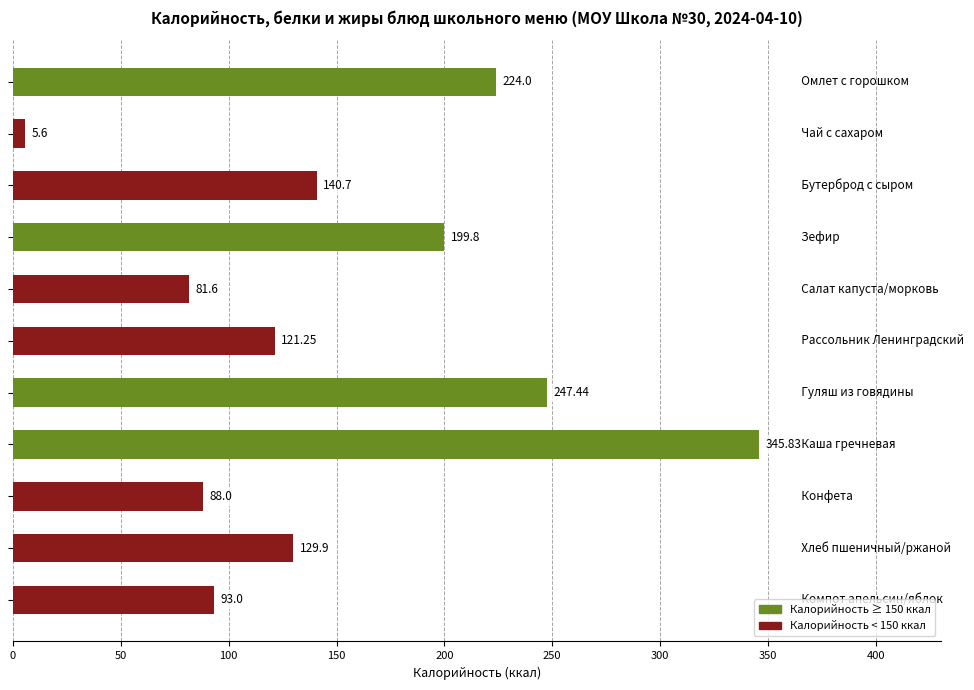

Does the chart contain any negative values?

No